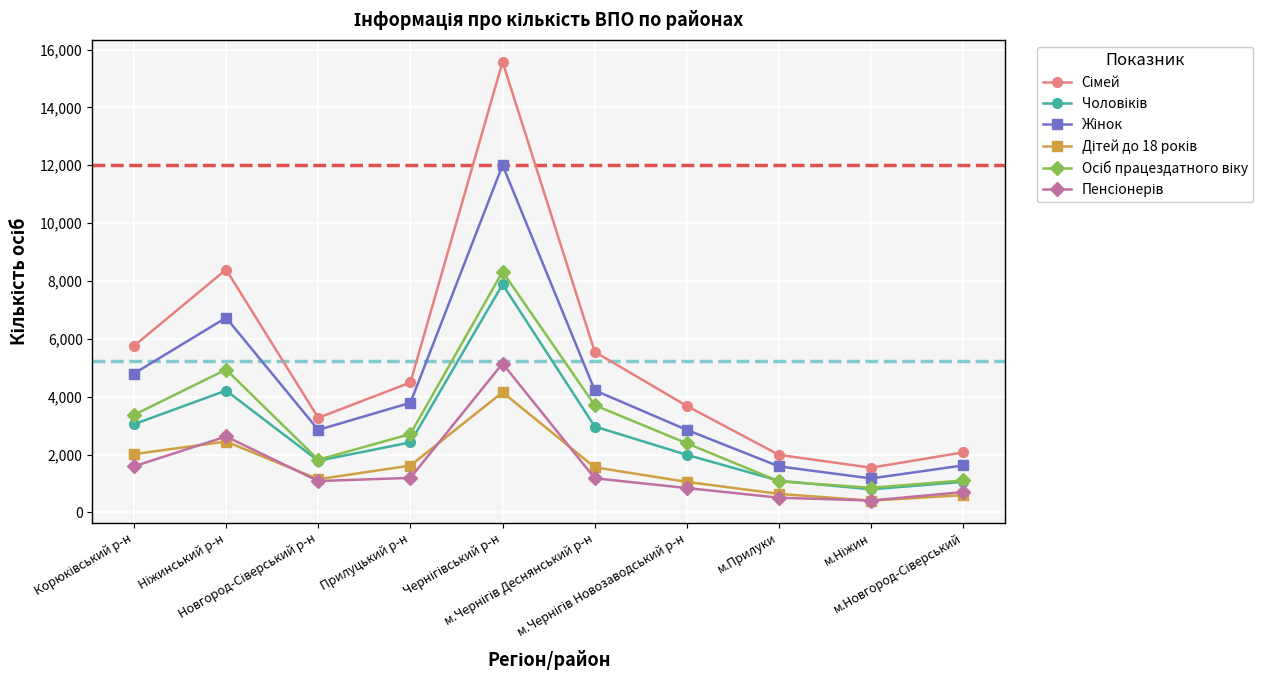

What is the maximum value shown in the chart?

15576